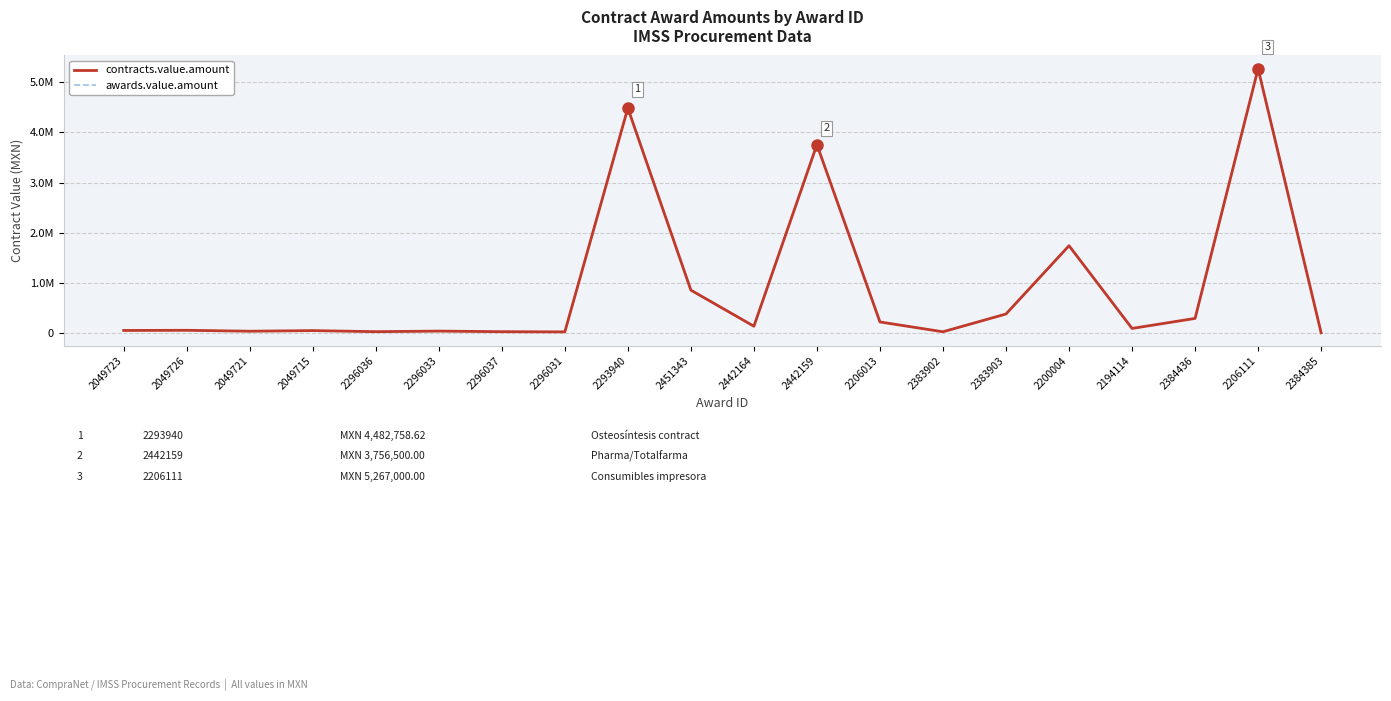

Does the chart have visible grid lines?

Yes